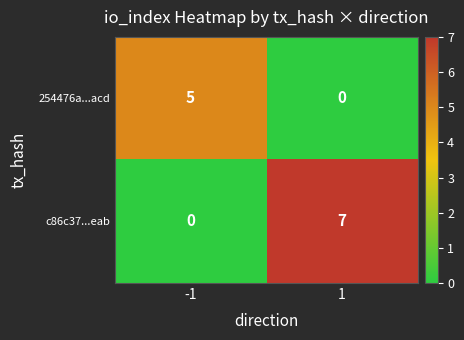

What is the maximum value shown in the chart?

7